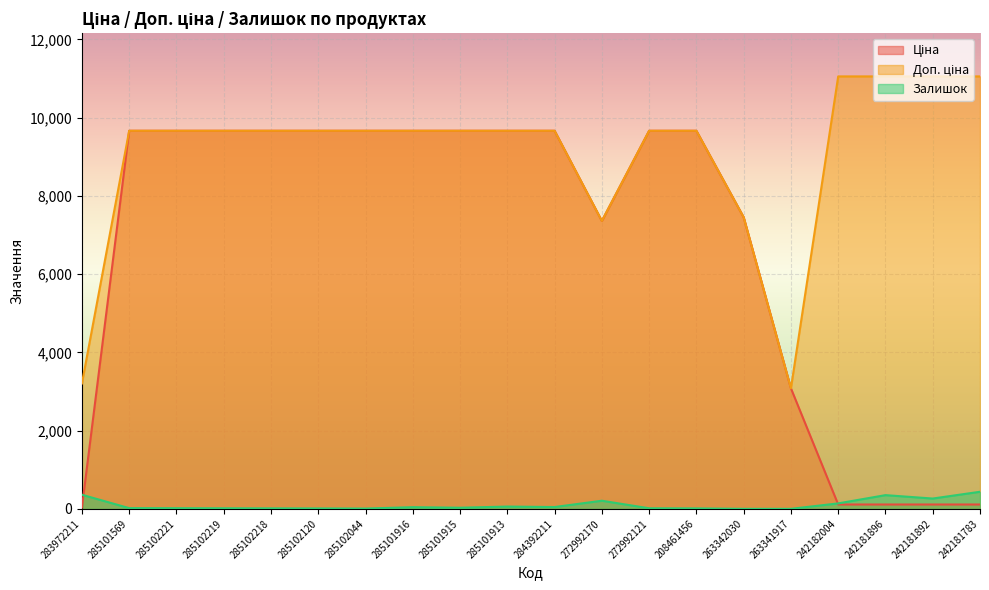

In Залишок, how many points are higher than both neighbors (excluding endpoints)?

4